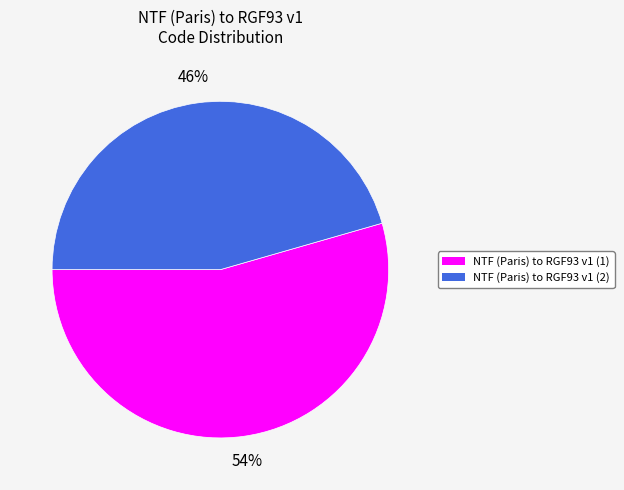

Does NTF (Paris) to RGF93 v1 (1) represent more than half of the total?

Yes